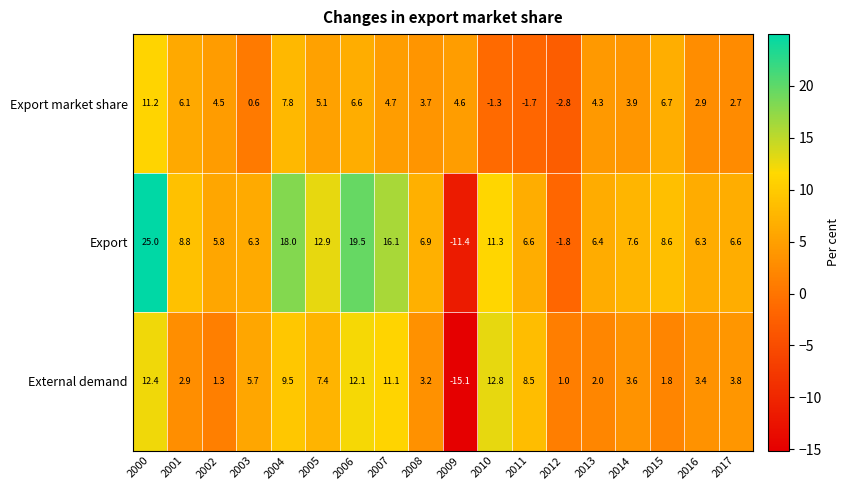

What is the average value of the Export series?

8.9